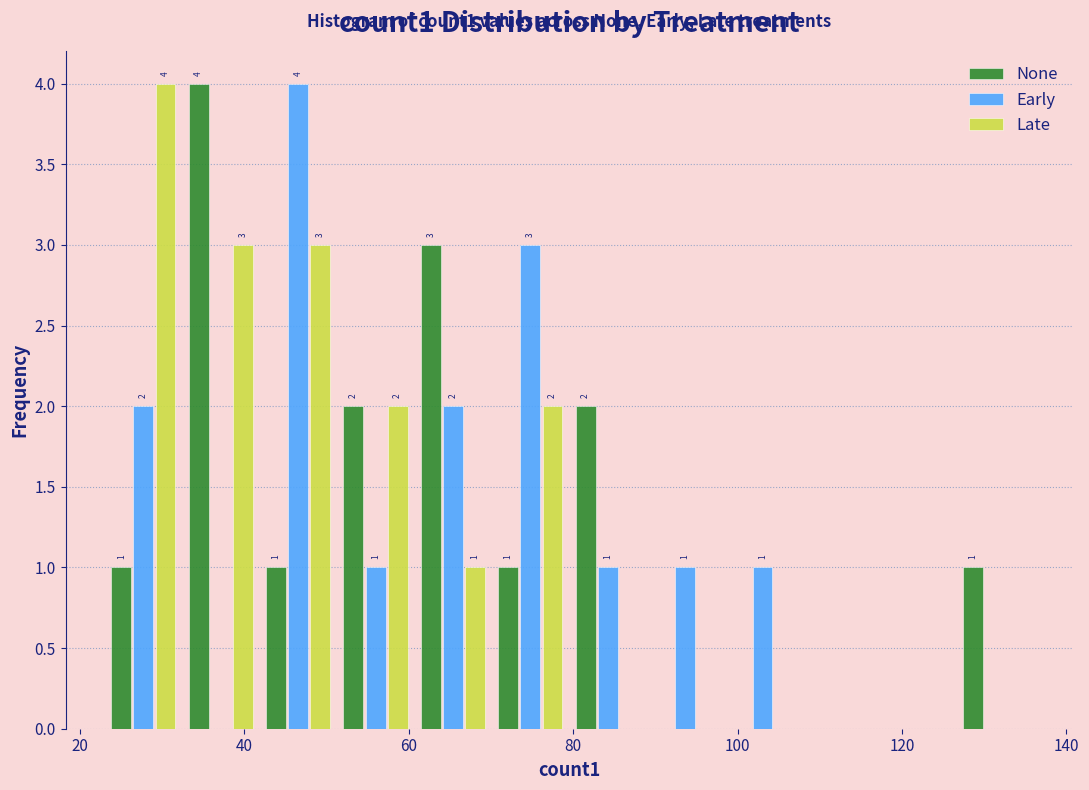

In the Late series, which range on the x-axis has the tallest bar?

24 to 32